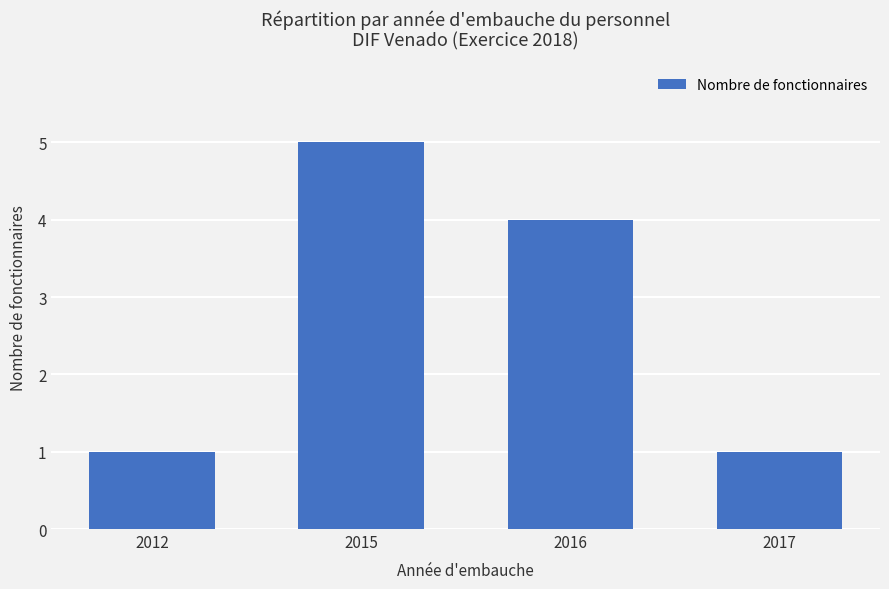

At which category does the chart reach its peak across all series?

2015